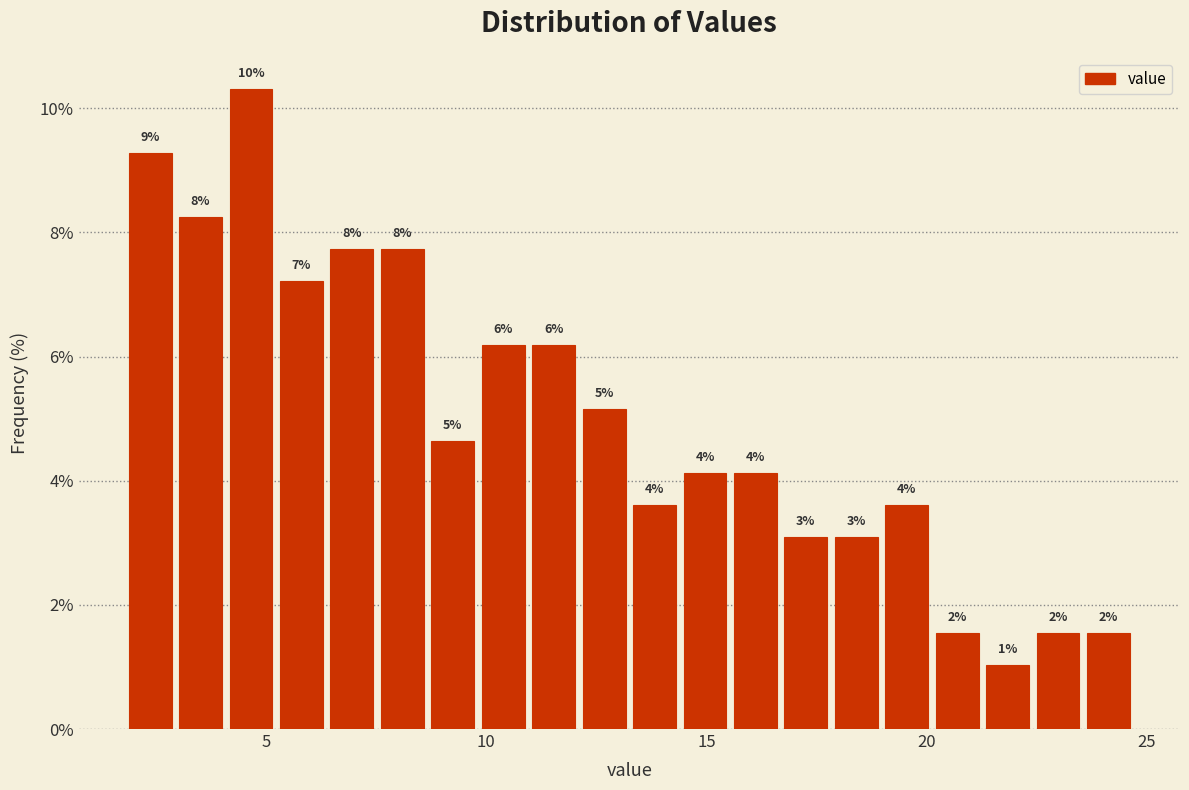

Around what value on the x-axis is the tallest bar? Give the approximate position of its centre, as read against the axis.

4.5